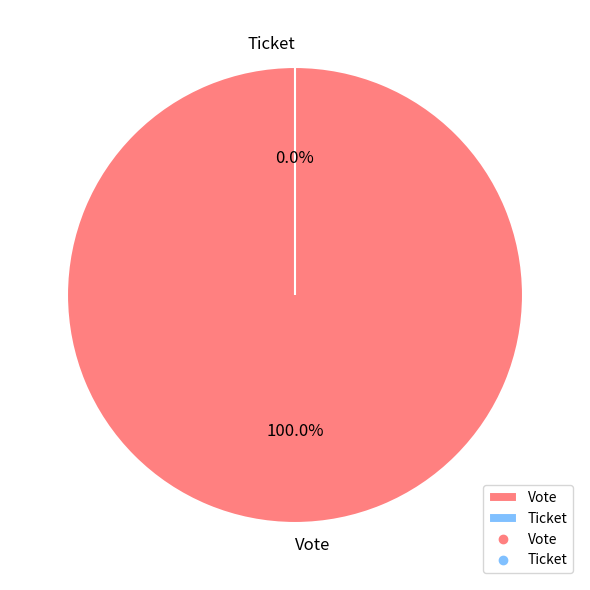

True or false: Vote accounts for 99% of the total.

False